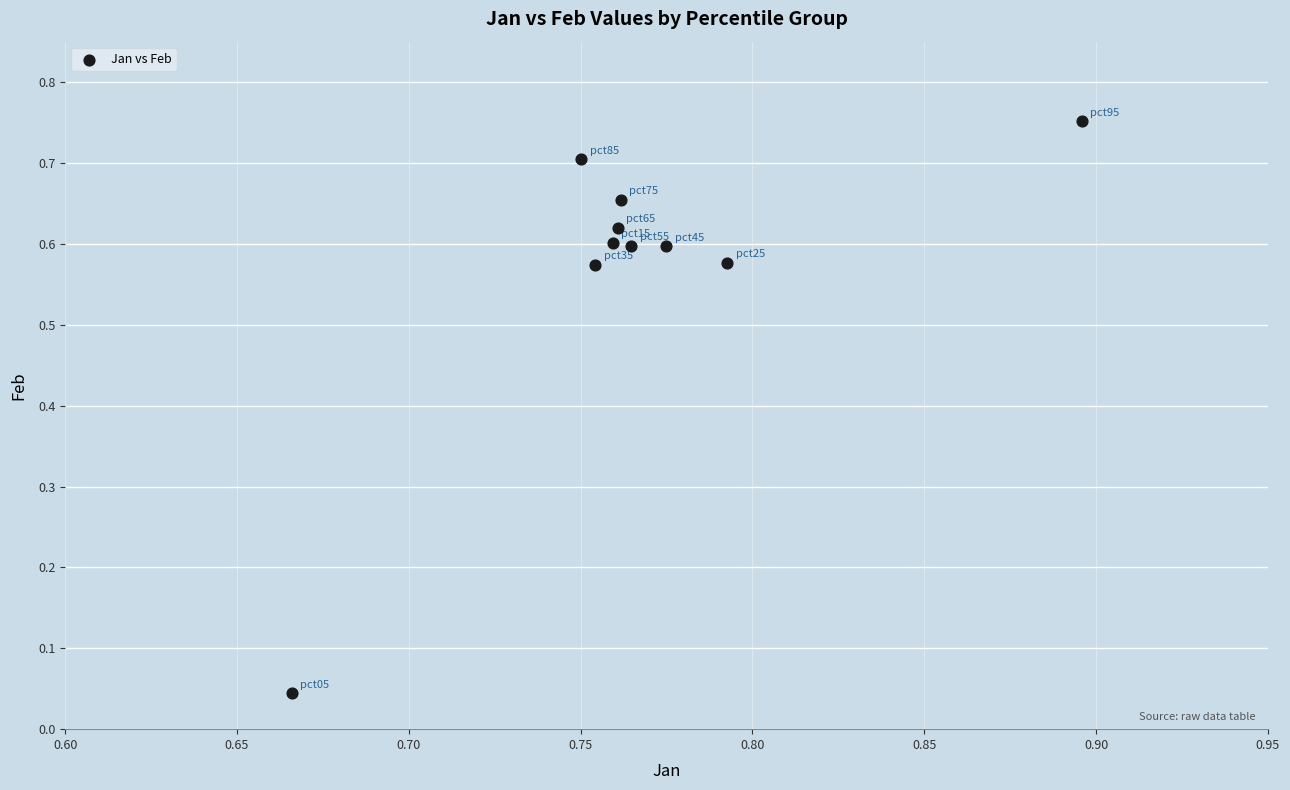

How many data points are displayed?

10